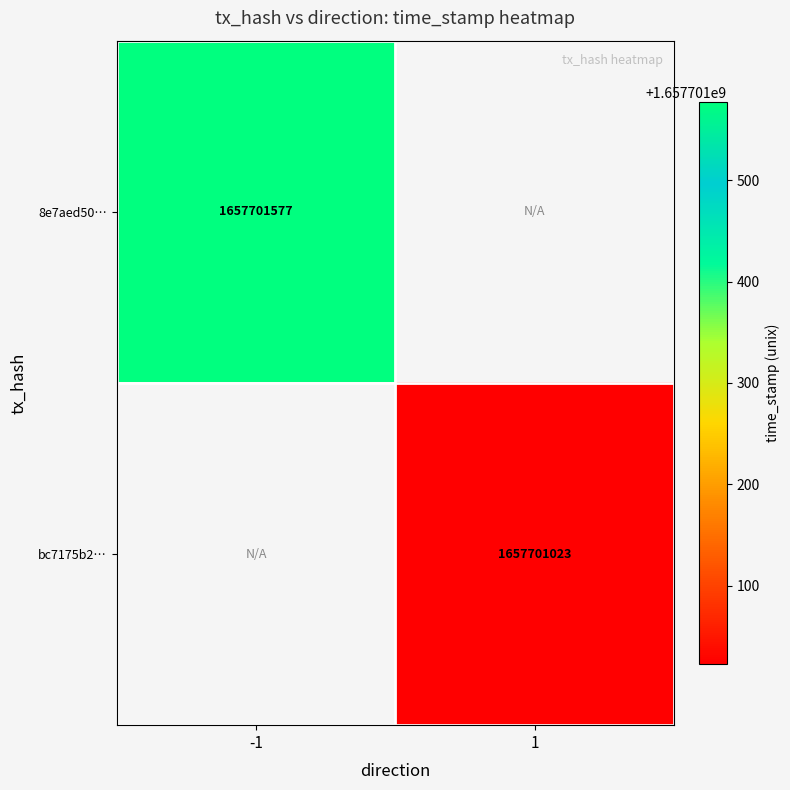

Reading left to right, transcribe all the data shown in this chart.

8e7aed5077f3168ed5b2c05b165d7039ff84904: direction_-1=1657701577	direction_1=0
bc7175b29d6475d615750c3dd894227f348798c: direction_-1=0	direction_1=1657701023